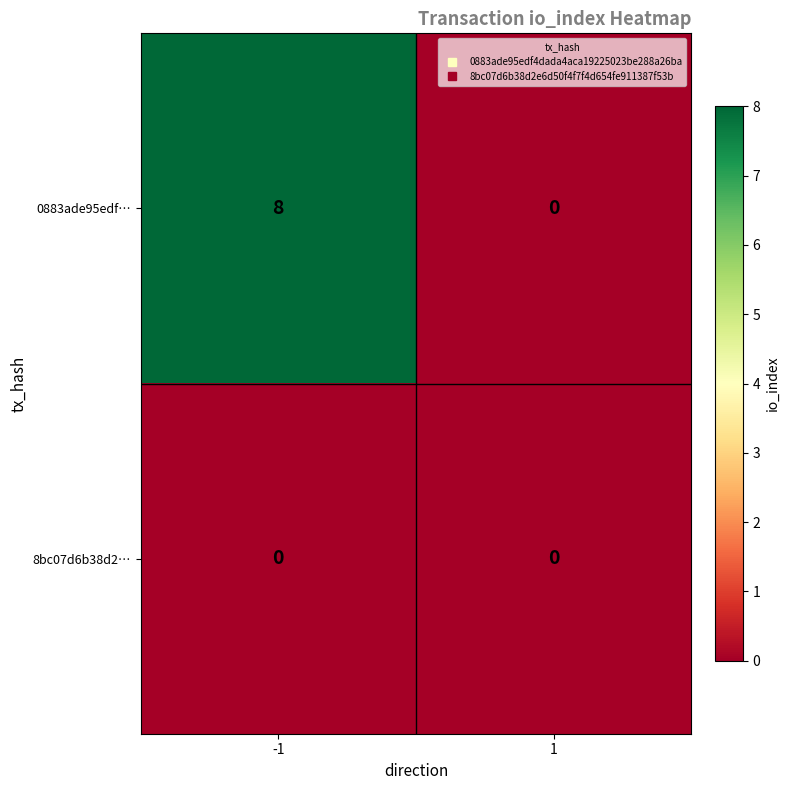

What is the sum of all 0883ade95edf… values?

8